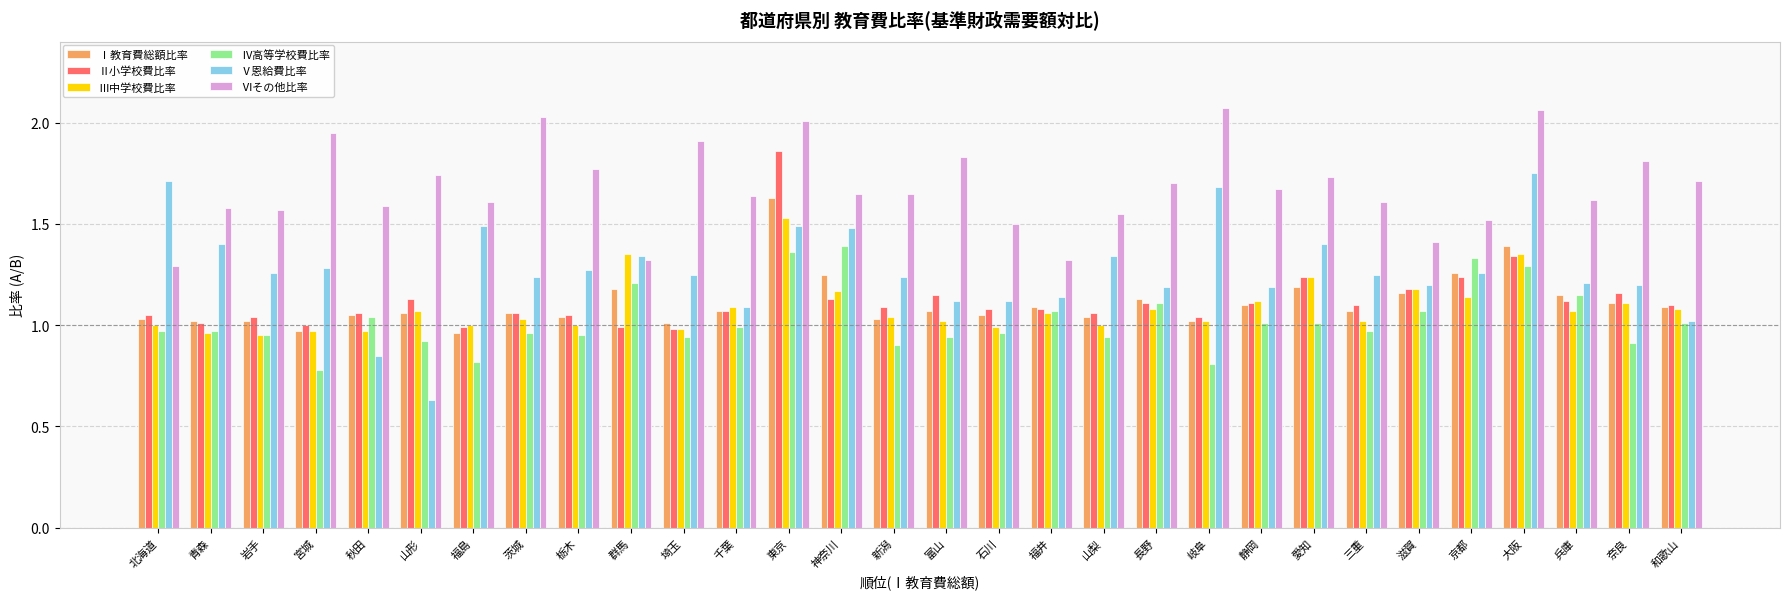

Which category has the lowest value across all series?

山形